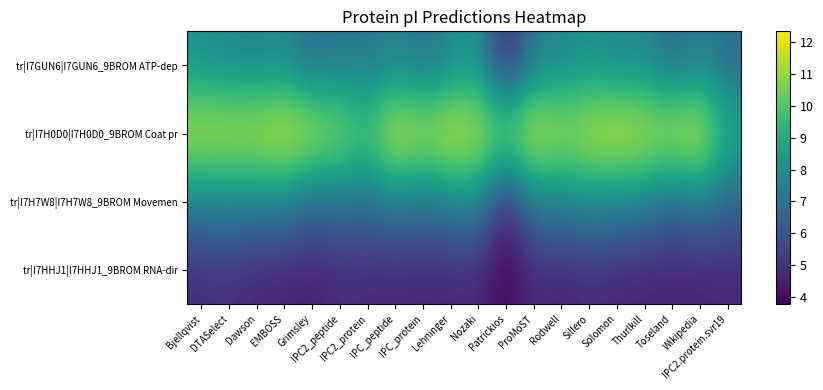

Rank the series by their maximum value, from lowest to highest.

tr|I7HHJ1|I7HHJ1_9BROM RNA-dir, tr|I7H7W8|I7H7W8_9BROM Movemen, tr|I7GUN6|I7GUN6_9BROM ATP-dep, tr|I7H0D0|I7H0D0_9BROM Coat pr